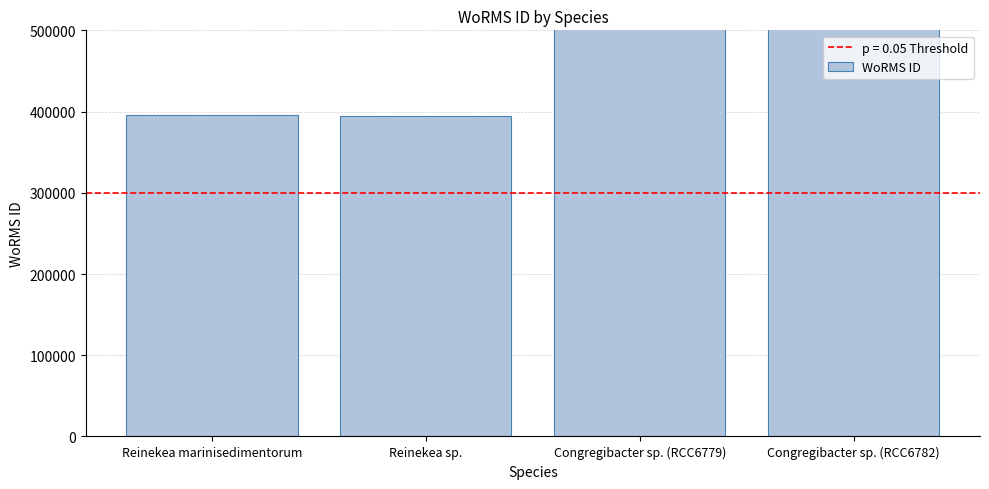

Between Reinekea sp. and Congregibacter sp. (RCC6782), which is larger?

Congregibacter sp. (RCC6782)